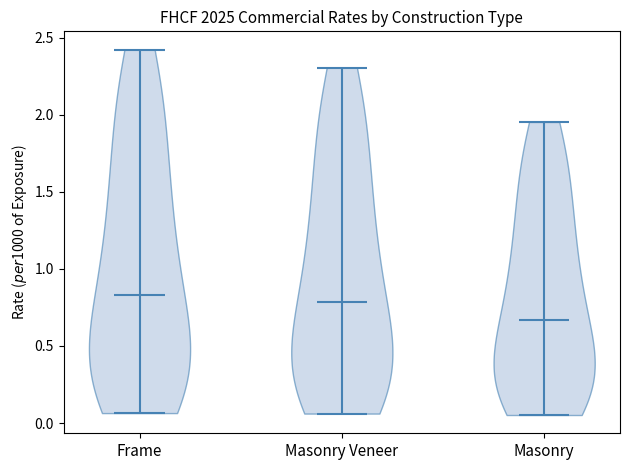

Reading left to right, read every violin against the y-axis: where its median line is, and the lowest and highest points it reaches. The values are not printed on the chart, so give them approximately, as read against the axis.

Frame: median line 0.85, lowest point 0.05, highest point 2.40
Masonry Veneer: median line 0.80, lowest point 0.05, highest point 2.30
Masonry: median line 0.65, lowest point 0.05, highest point 1.95